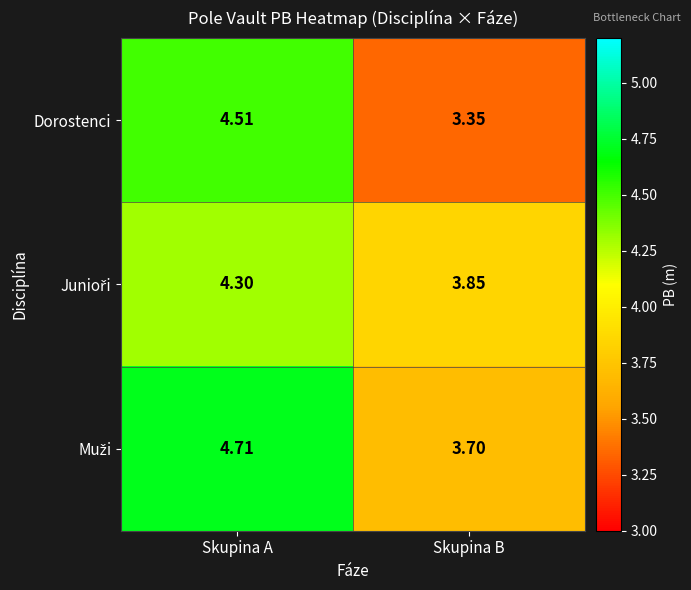

How many categories are shown in the chart?

2